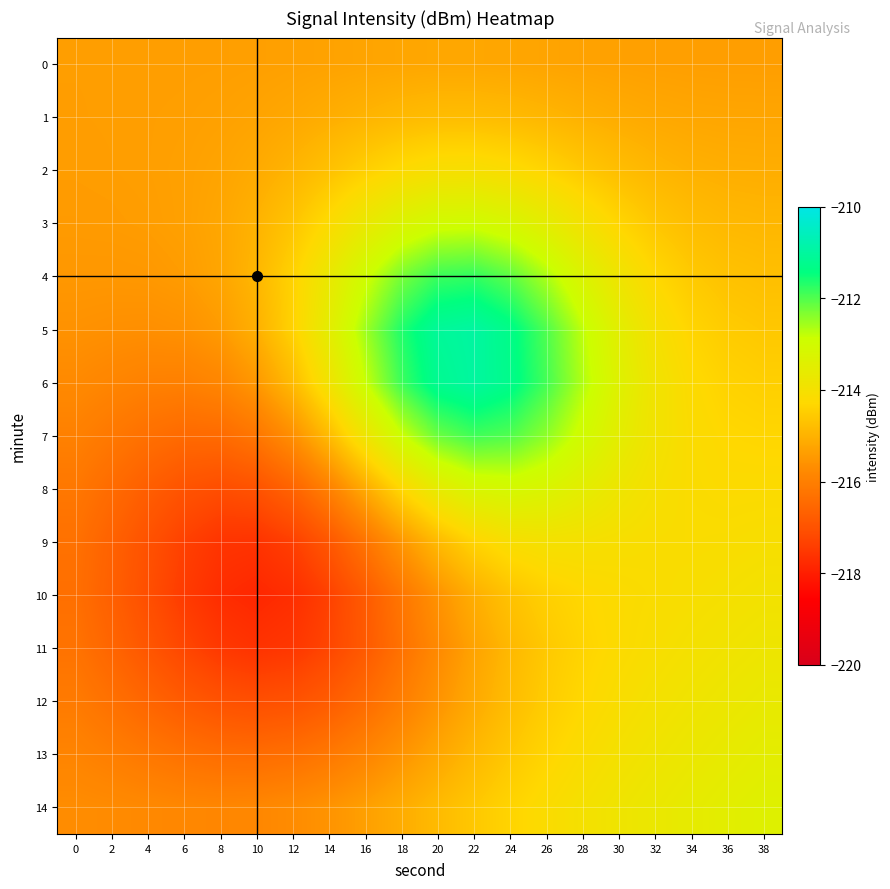

What is the minimum value shown in the chart?

-217.8